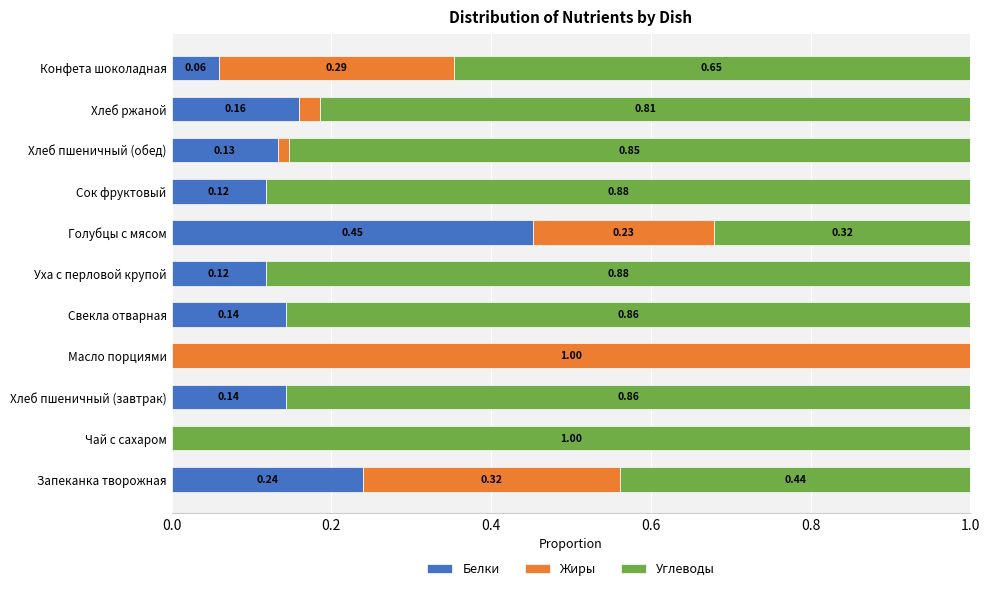

What is the total value across all series at Хлеб пшеничный (обед)?

1.0